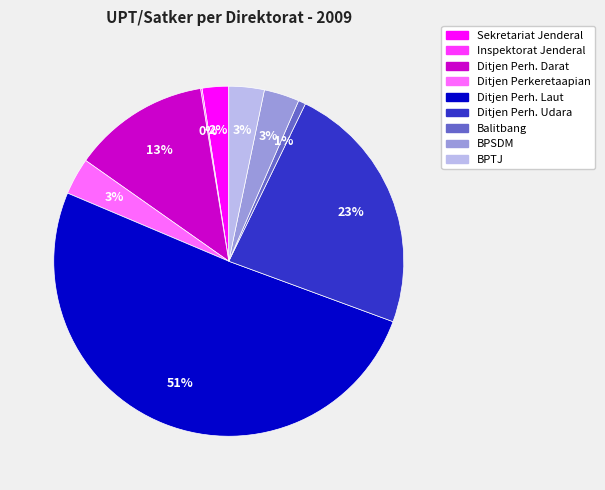

To the nearest percent, what is the average slice percentage?

11%